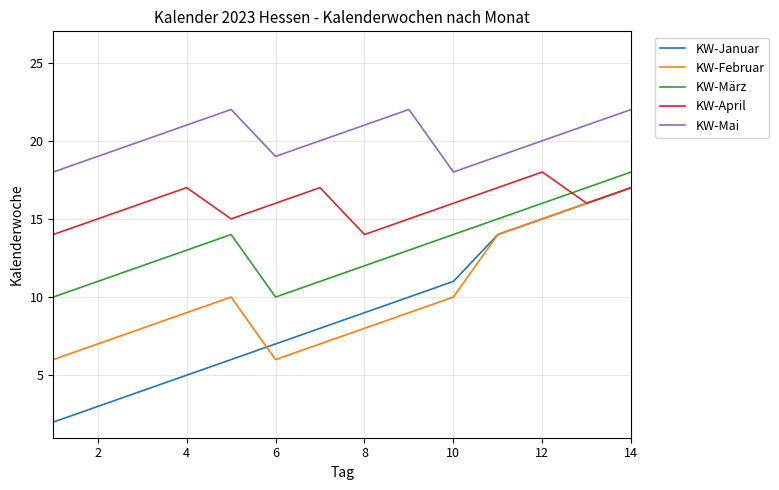

Count the number of categories in the chart.

14